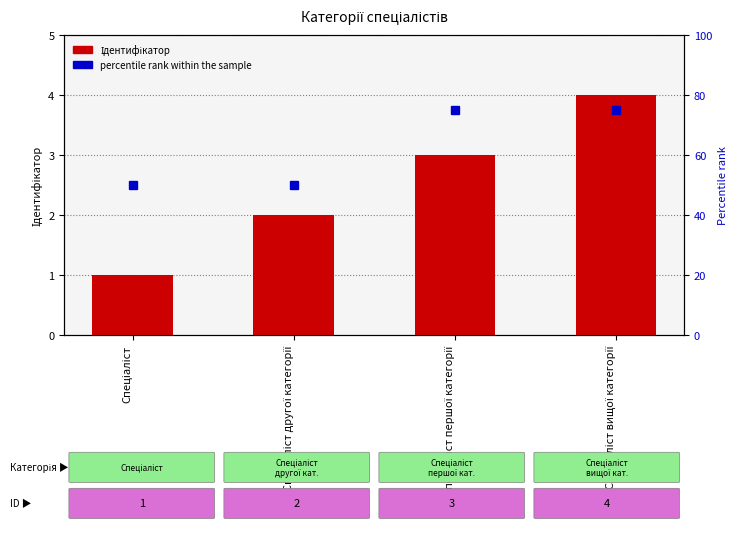

What is the difference between the values at Спеціаліст вищої категорії and Спеціаліст?

3